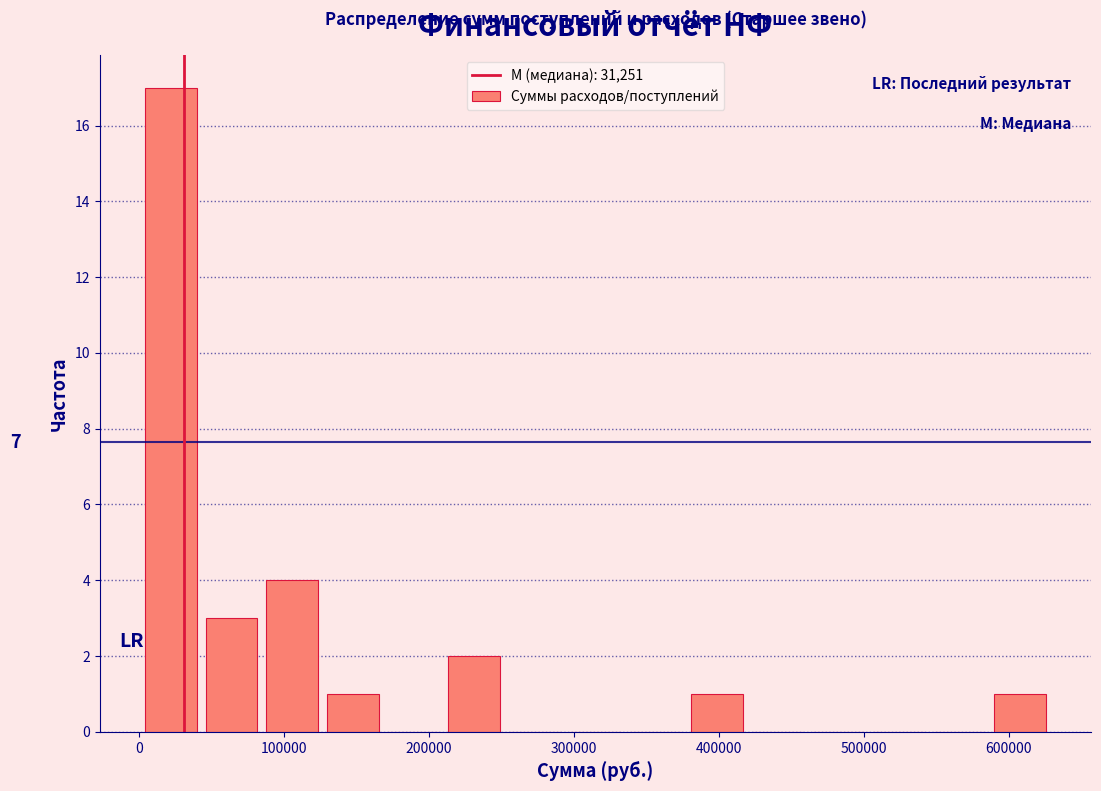

Which range on the x-axis has the tallest bar?

0 to 40000